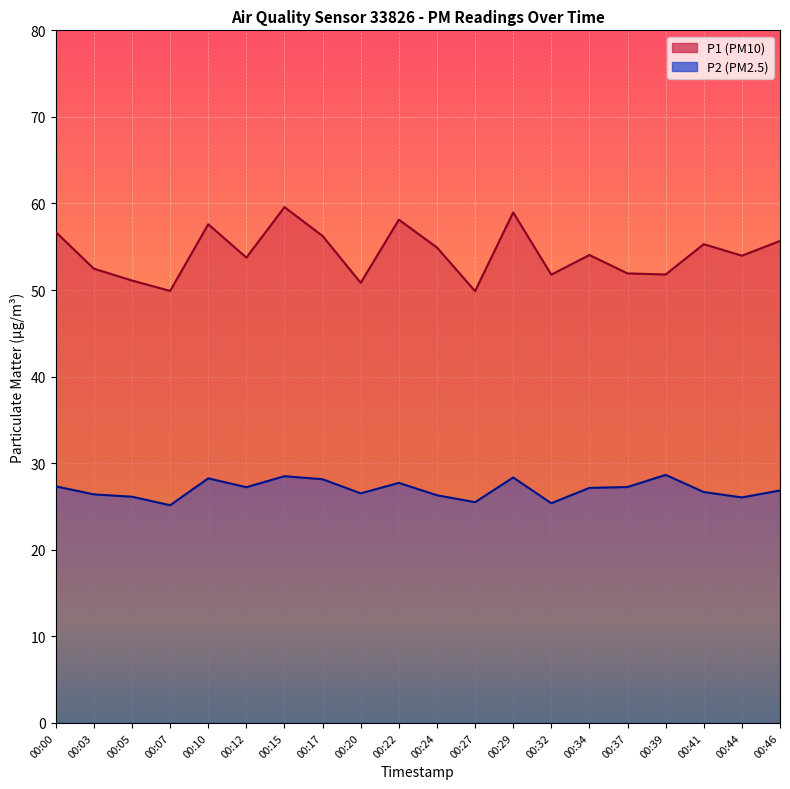

What is the maximum value shown in the chart?

59.6